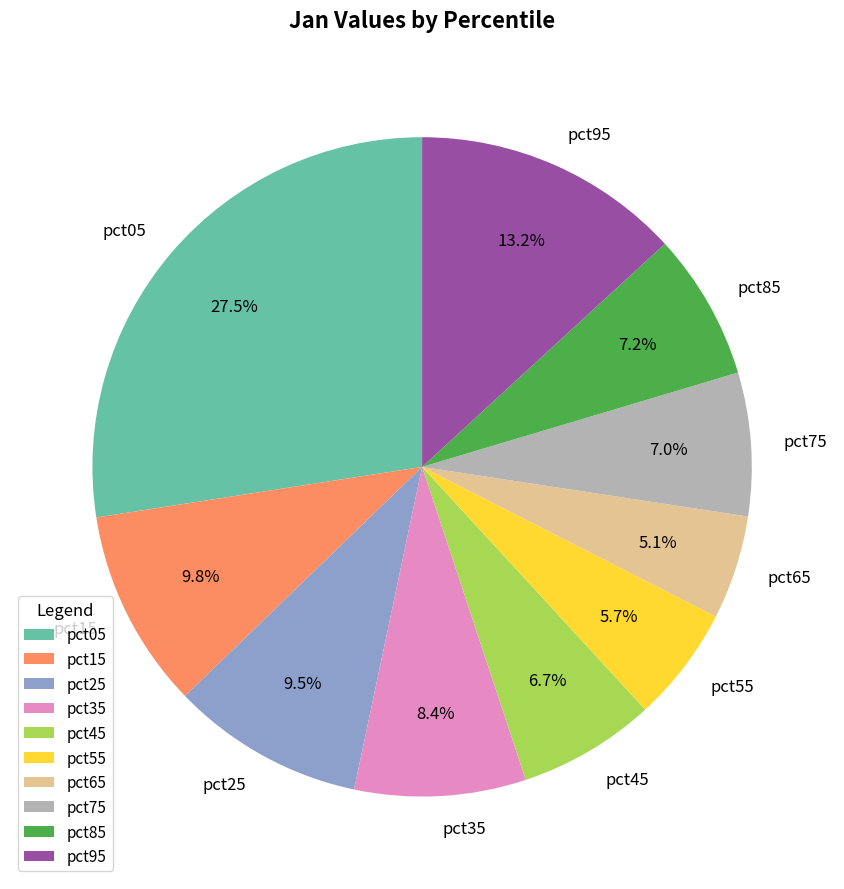

Which has a higher value, pct25 or pct35?

pct25